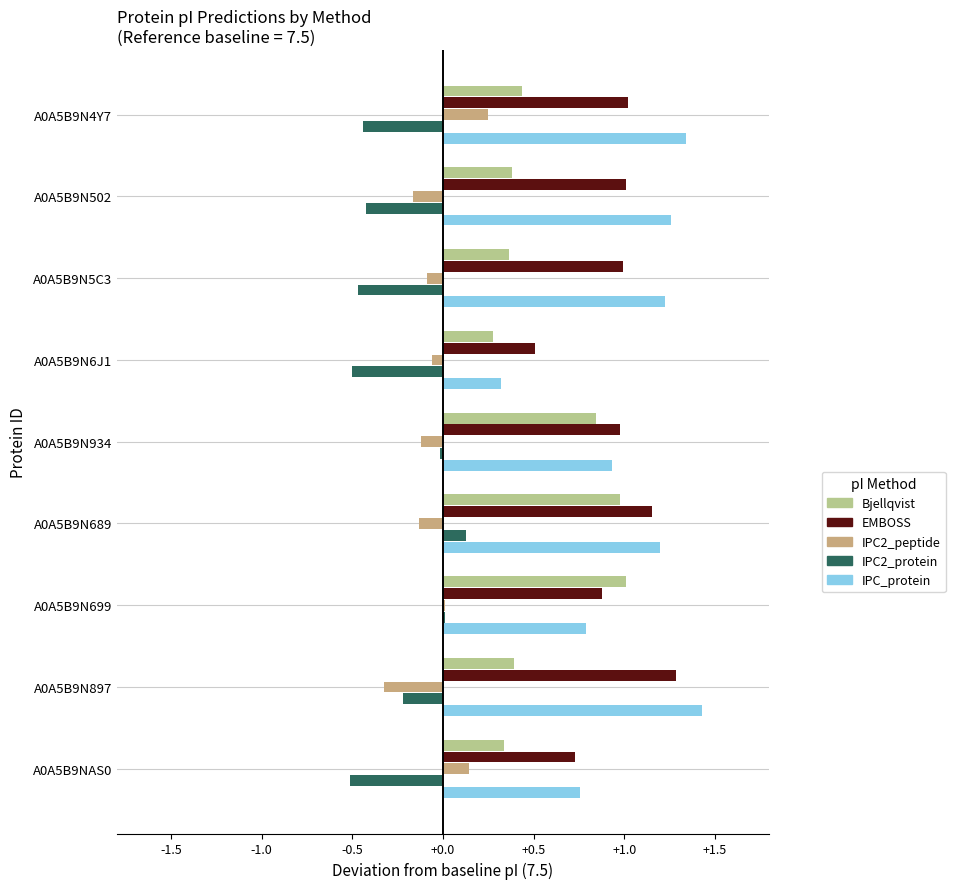

Rank the series at A0A5B9N502 from lowest to highest value.

IPC2_protein, IPC2_peptide, Bjellqvist, EMBOSS, IPC_protein